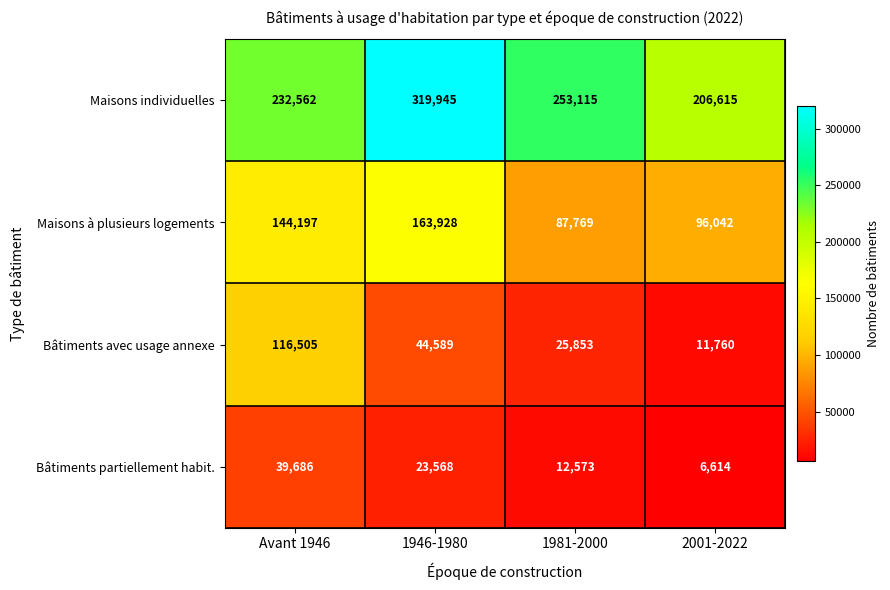

Reading left to right, extract all data points from this chart.

Maisons individuelles: 232562	319945	253115	206615
Maisons à plusieurs logements: 144197	163928	87769	96042
Bâtiments avec usage annexe: 116505	44589	25853	11760
Bâtiments partiellement habit.: 39686	23568	12573	6614